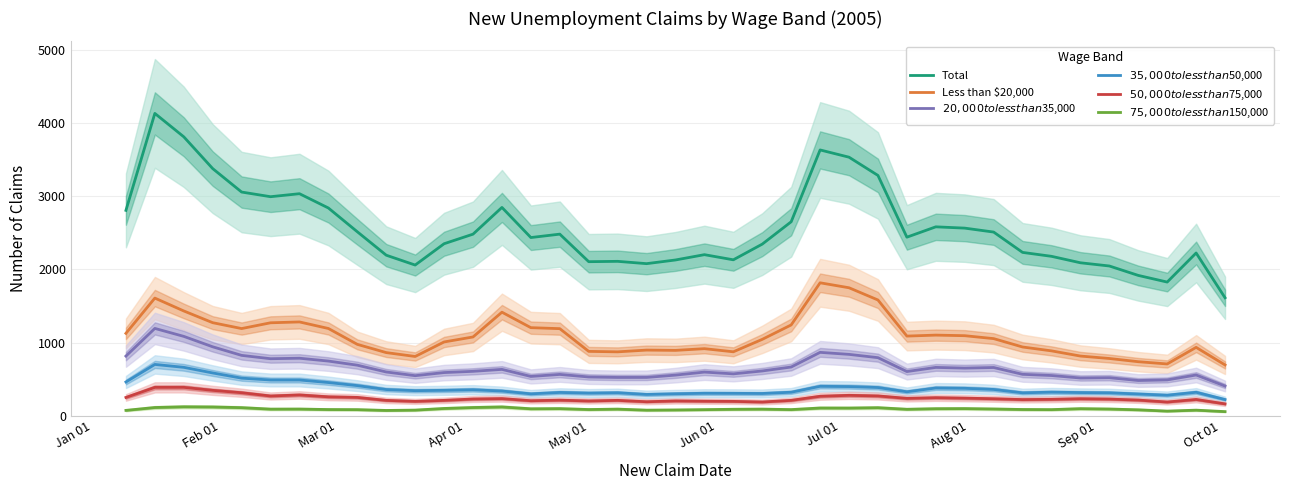

Which series has the largest range (max minus min)?

Total